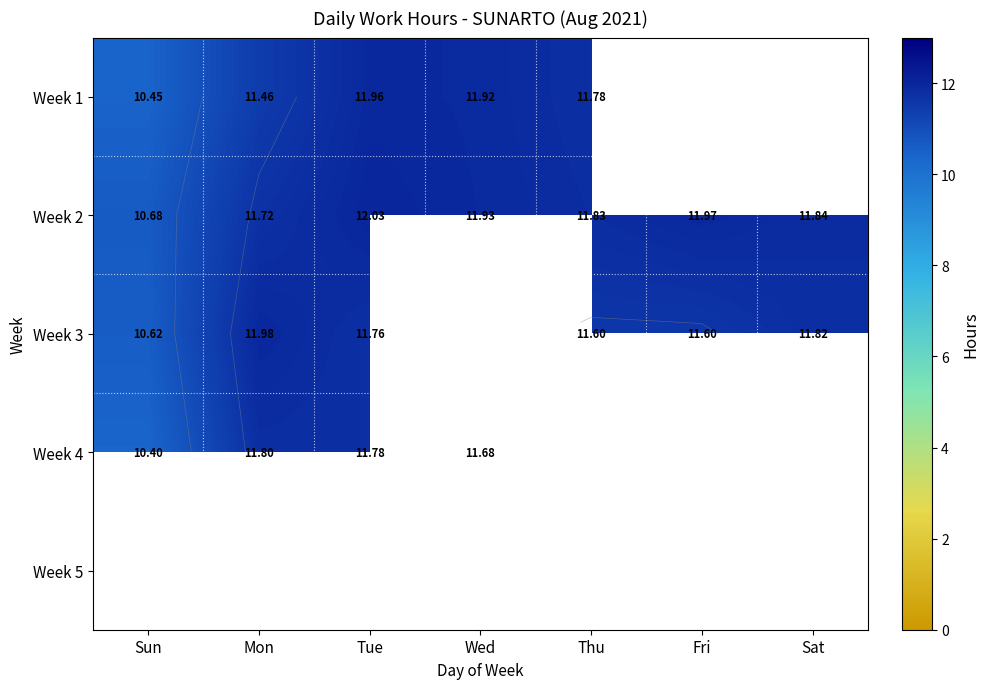

Which category has the lowest value in the Week 5 series?

Sun